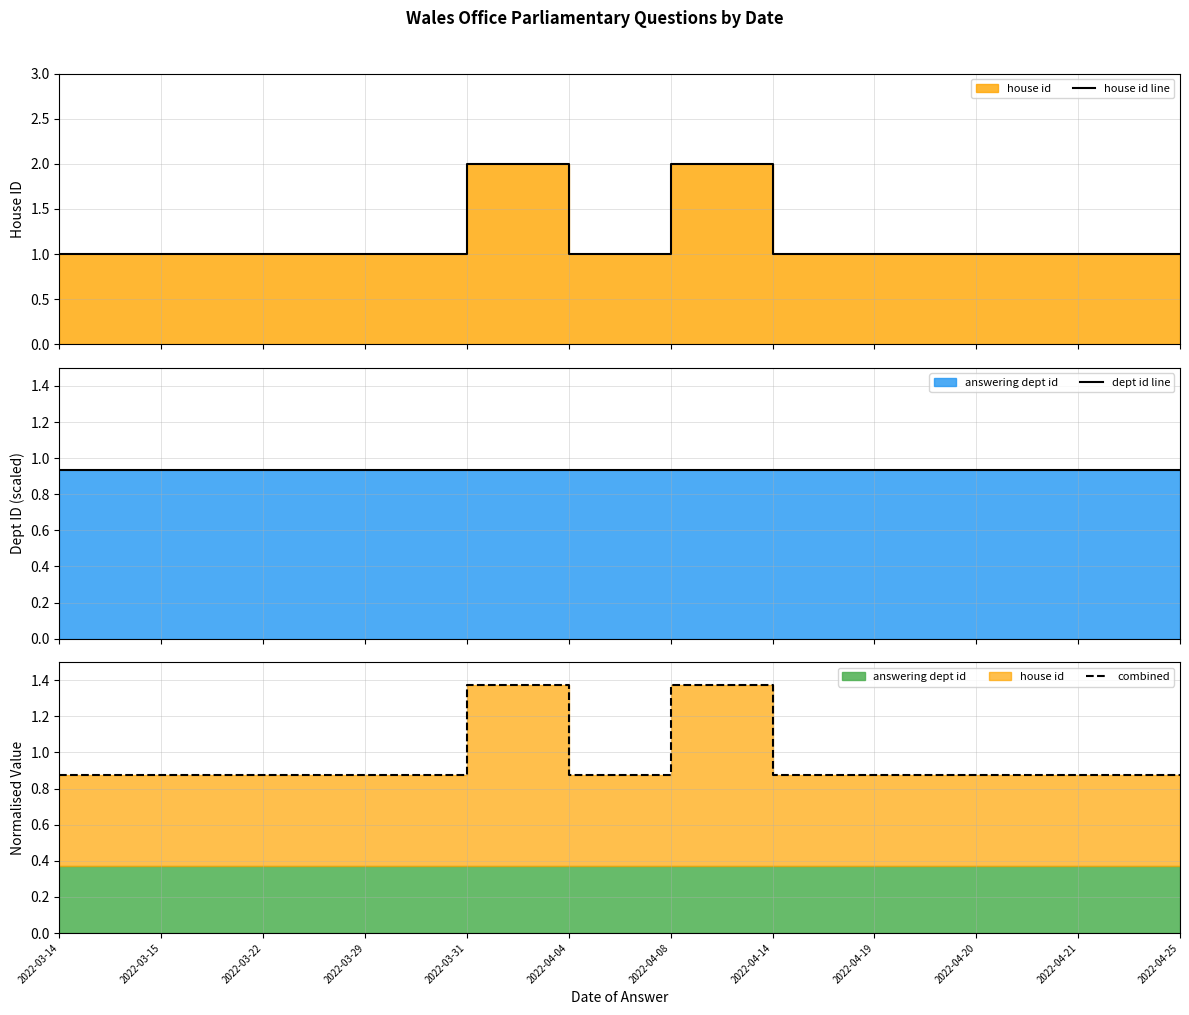

What is the difference between the highest and lowest values at 2022-04-19?

0.1